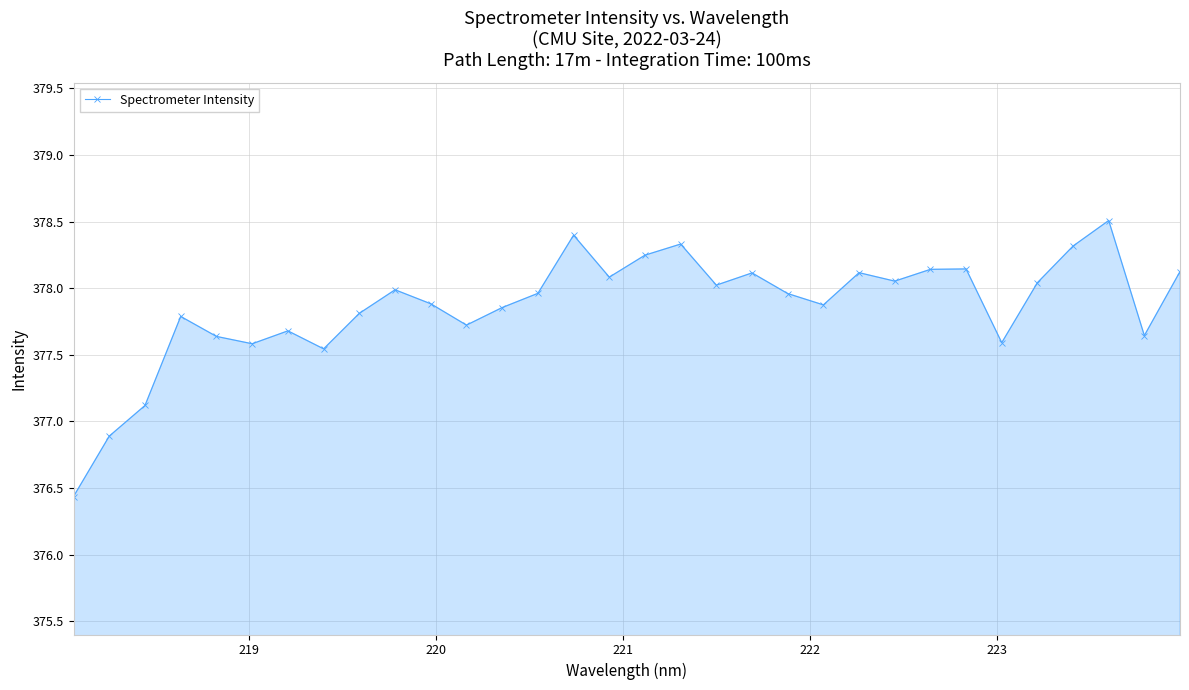

What is the value of the 15th point from the left?

378.4